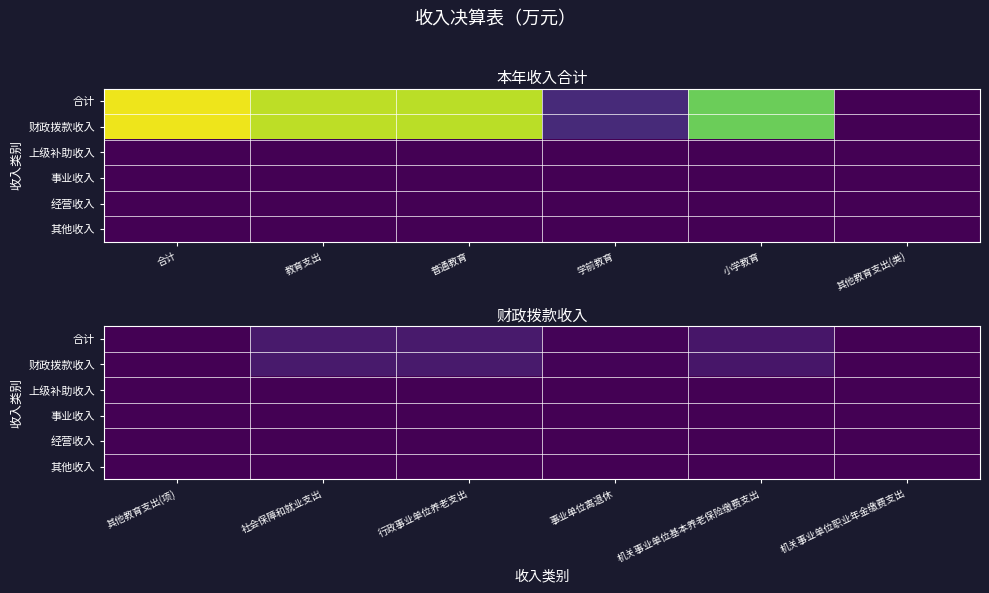

At 机关事业单位职业年金缴费支出, list the series in order from smallest to largest.

上级补助收入, 事业收入, 经营收入, 其他收入, 合计, 财政拨款收入